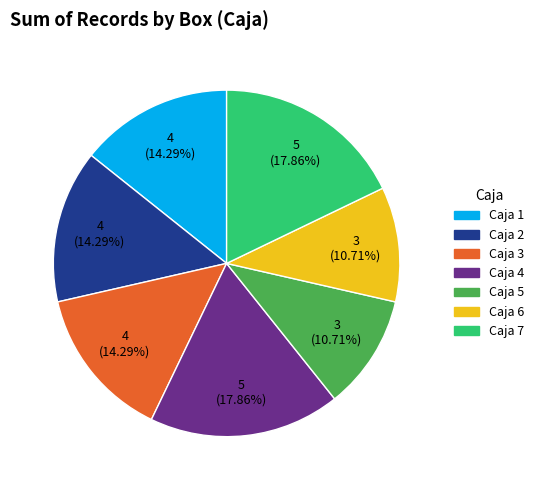

Does any single category account for the majority?

No